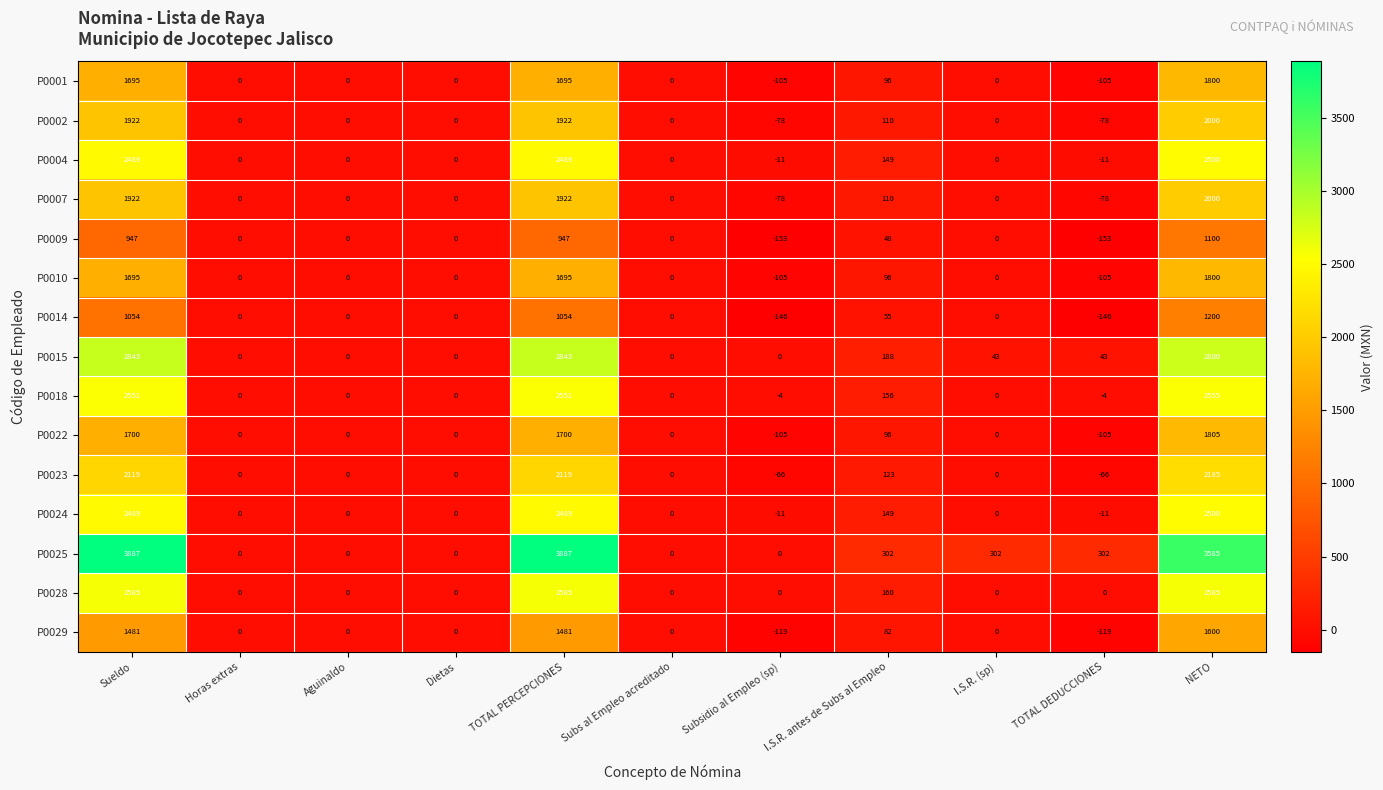

What is the minimum value shown in the chart?

-153